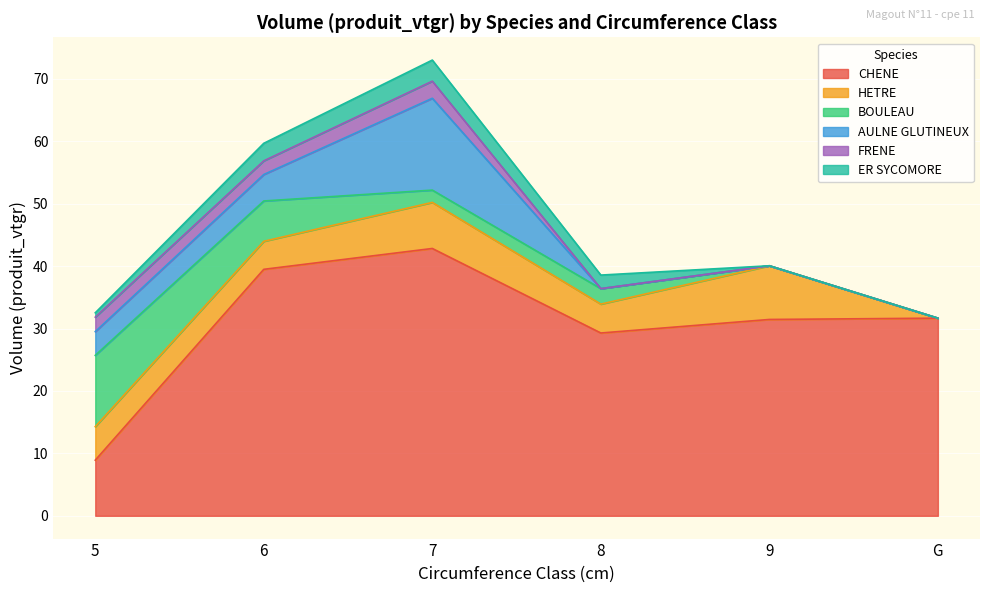

Which label corresponds to the smallest value in the chart?

G